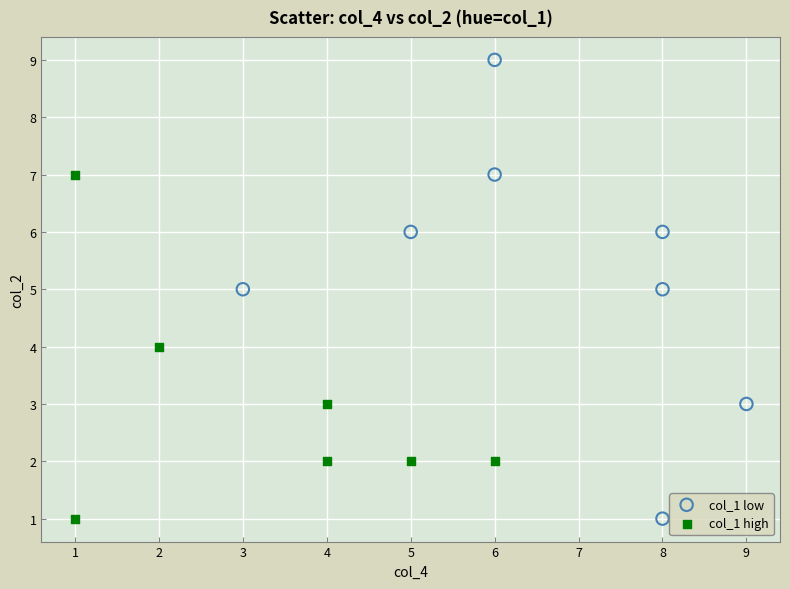

What are all the series names shown in the legend?

col_1 low, col_1 high